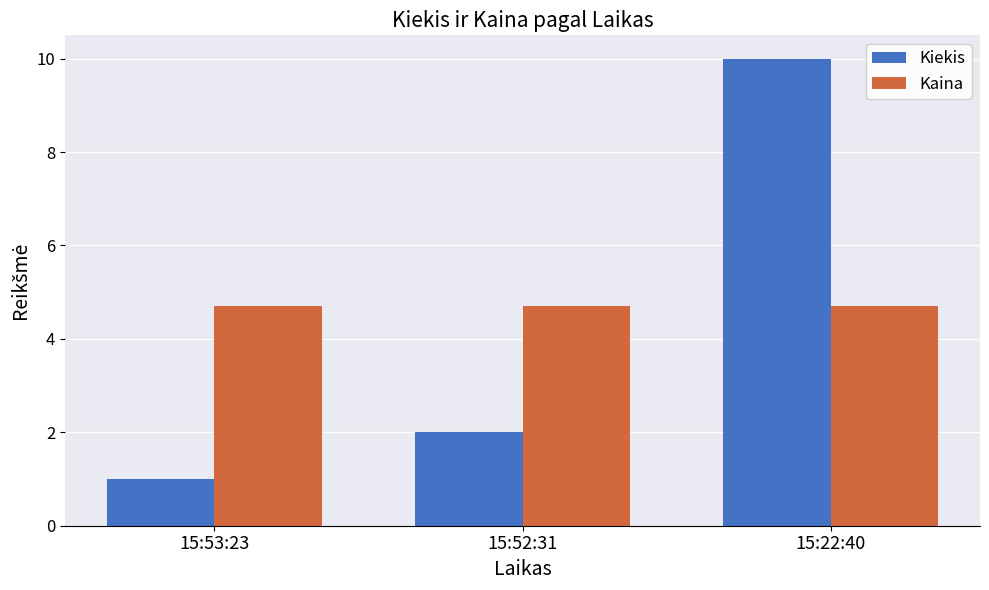

True or false: Kaina has a value of 4.7 at 15:22:40.

True